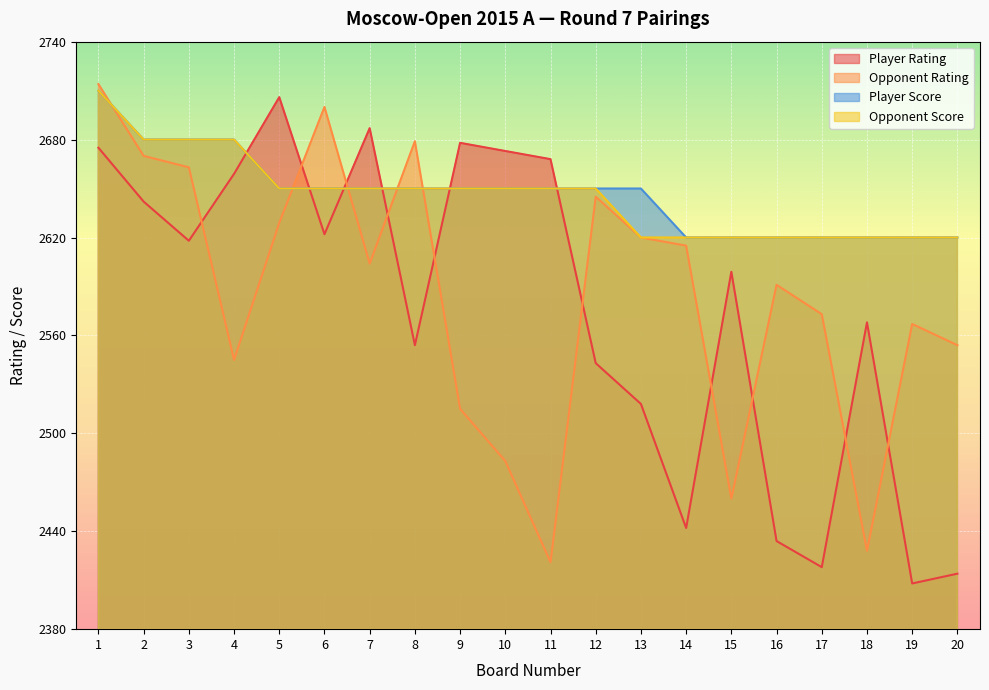

After their last crossing, which series has the higher values: Player Rating or Opponent Score?

Opponent Score